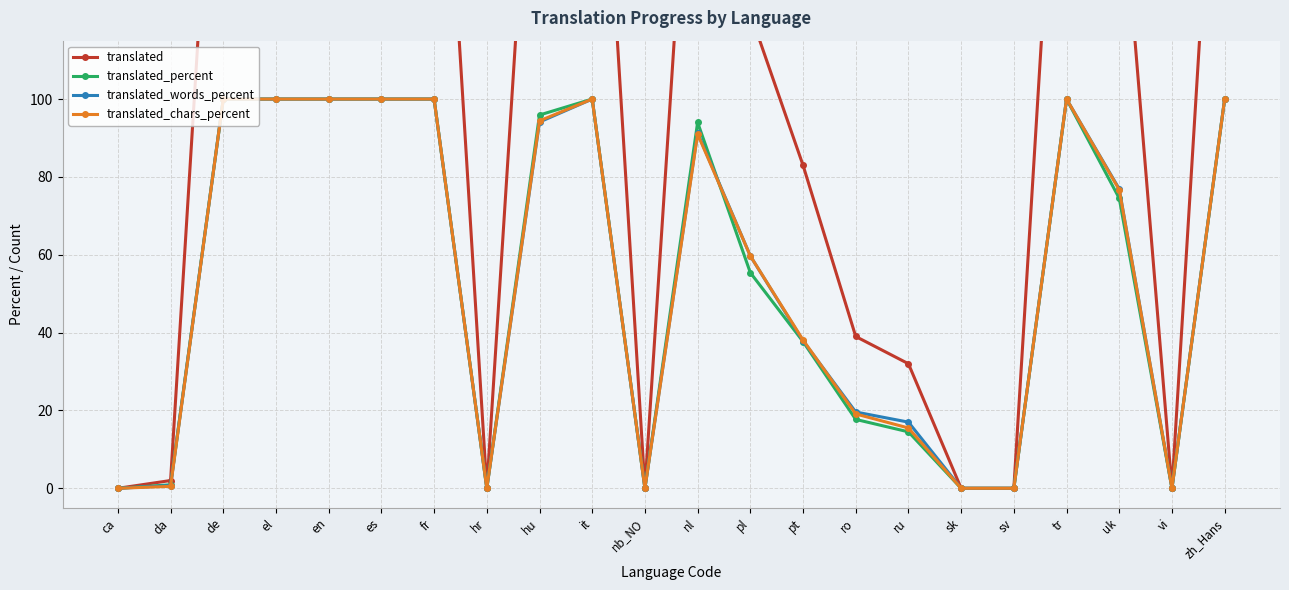

What is the average value of the translated_percent series?

54.1